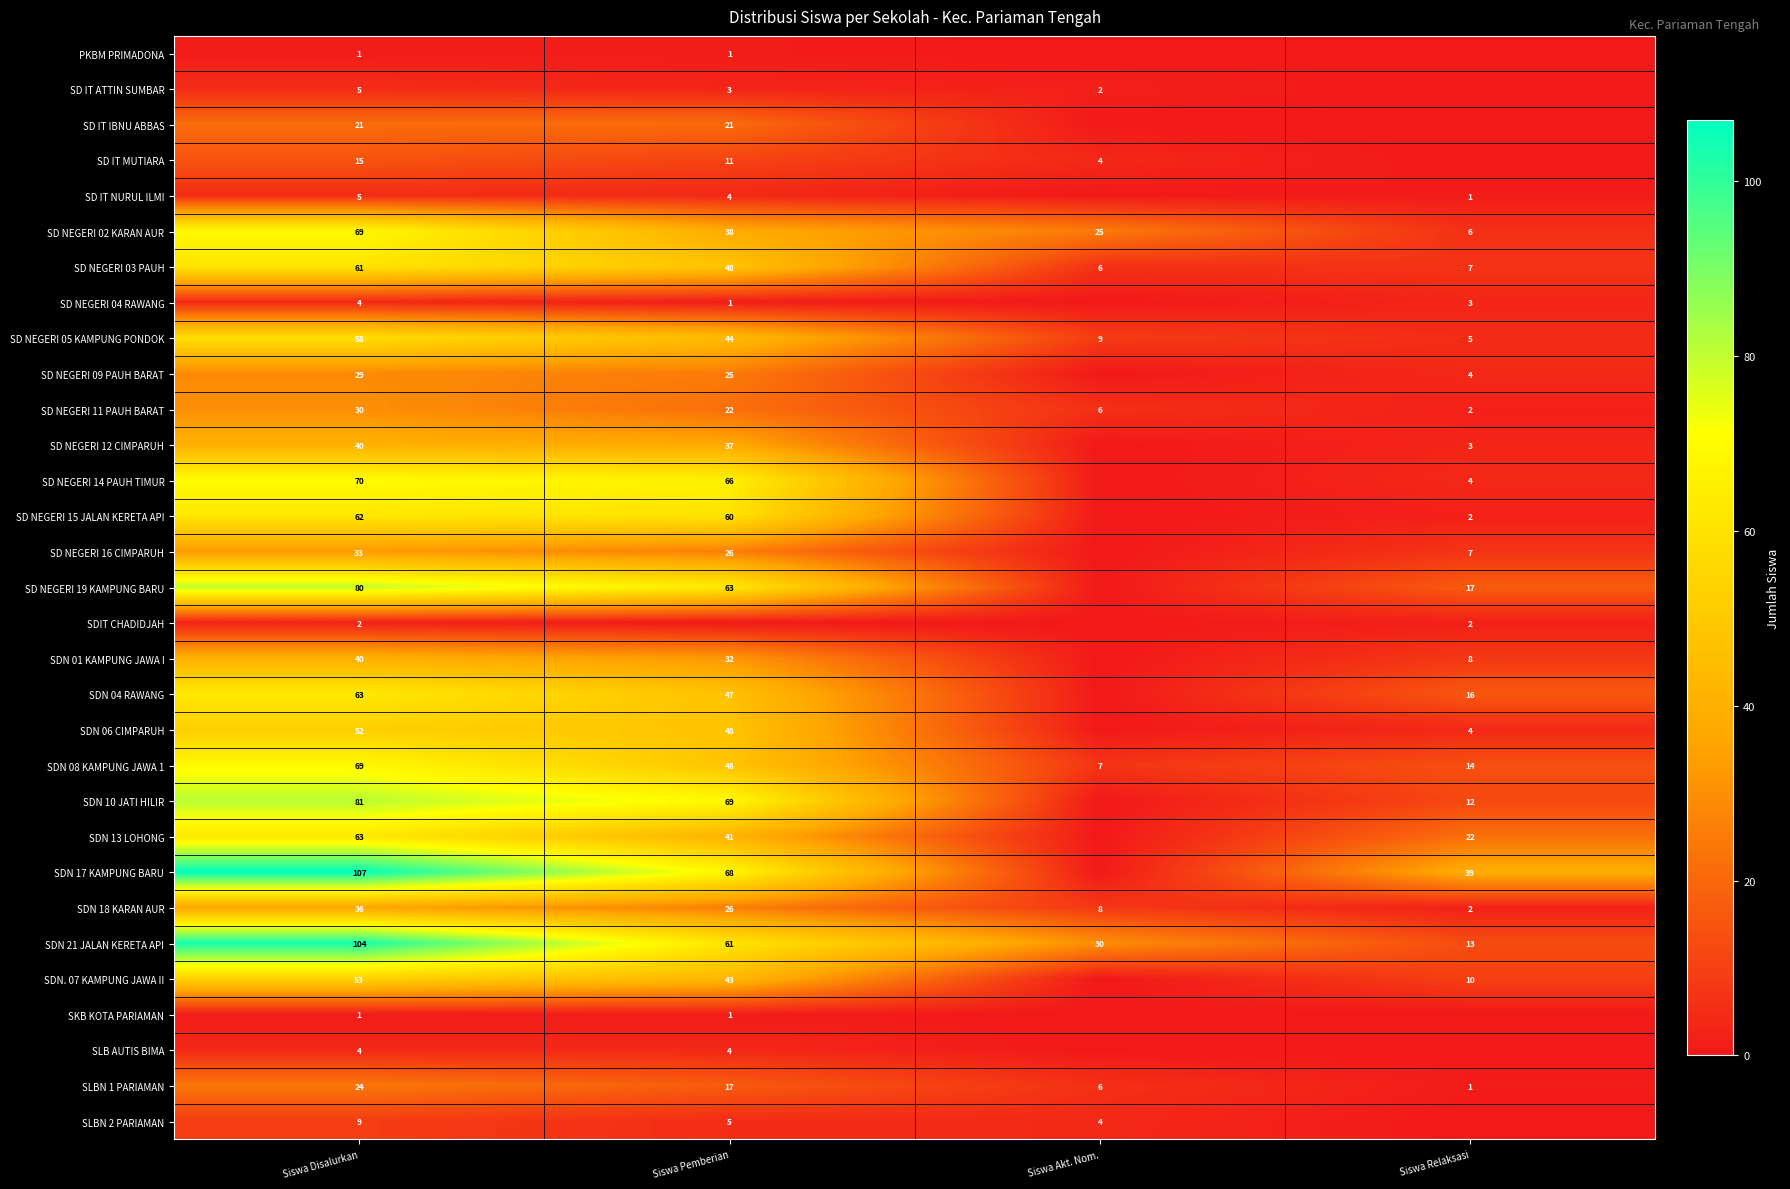

Is the value of SD IT NURUL ILMI at Siswa Relaksasi greater than the value of SDIT CHADIDJAH at Siswa Disalurkan?

No